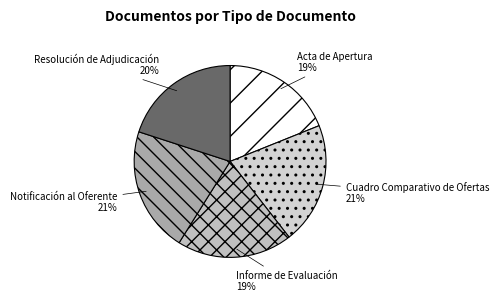

Approximately how many times larger is the value at Acta de Apertura compared to Informe de Evaluación?

1.0